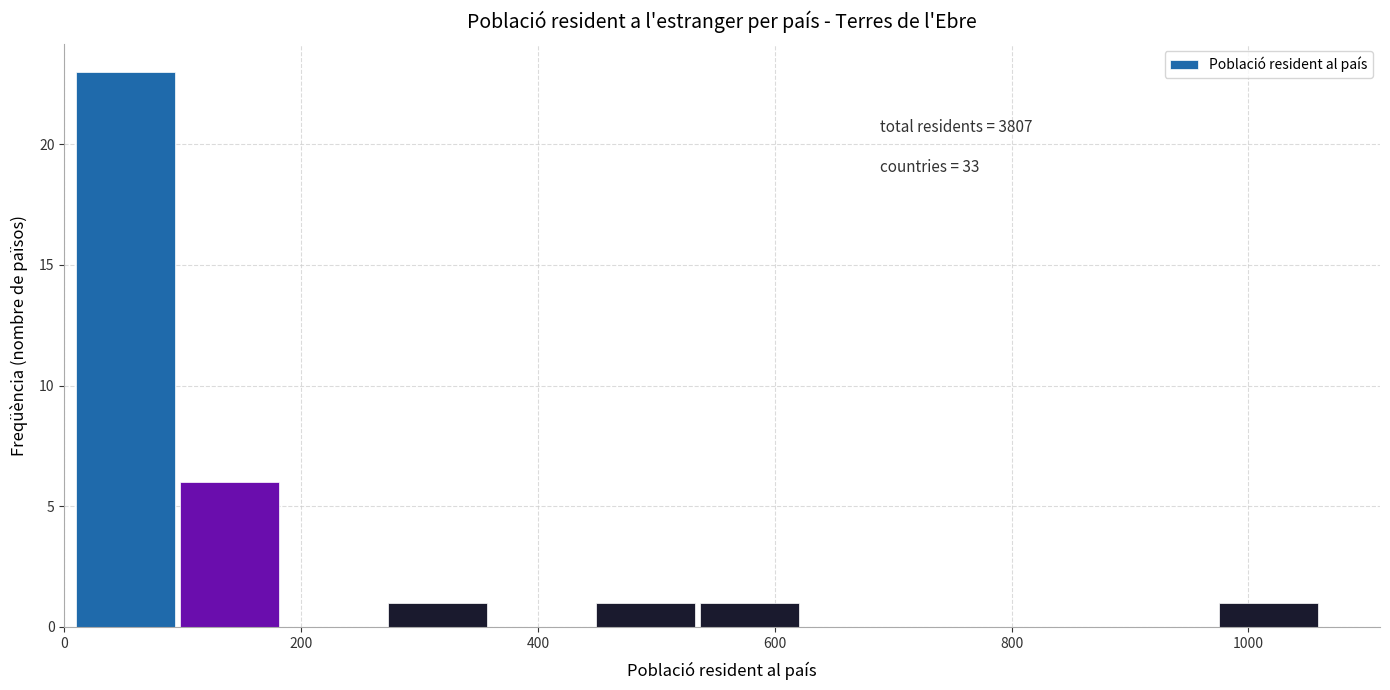

Which range on the x-axis has the tallest bar?

0 to 100